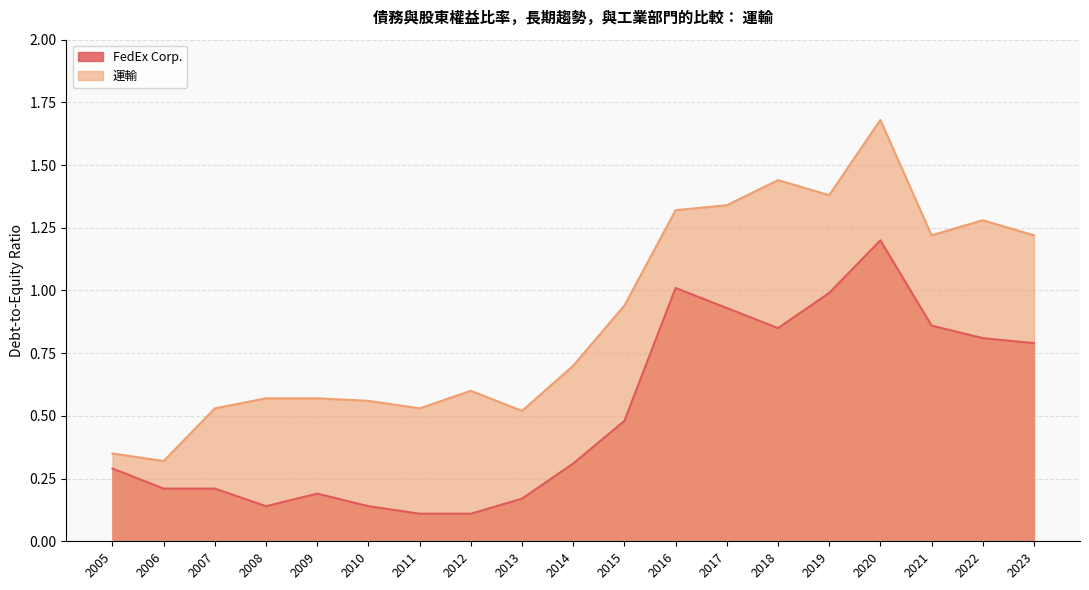

How many data points does each series have?

19